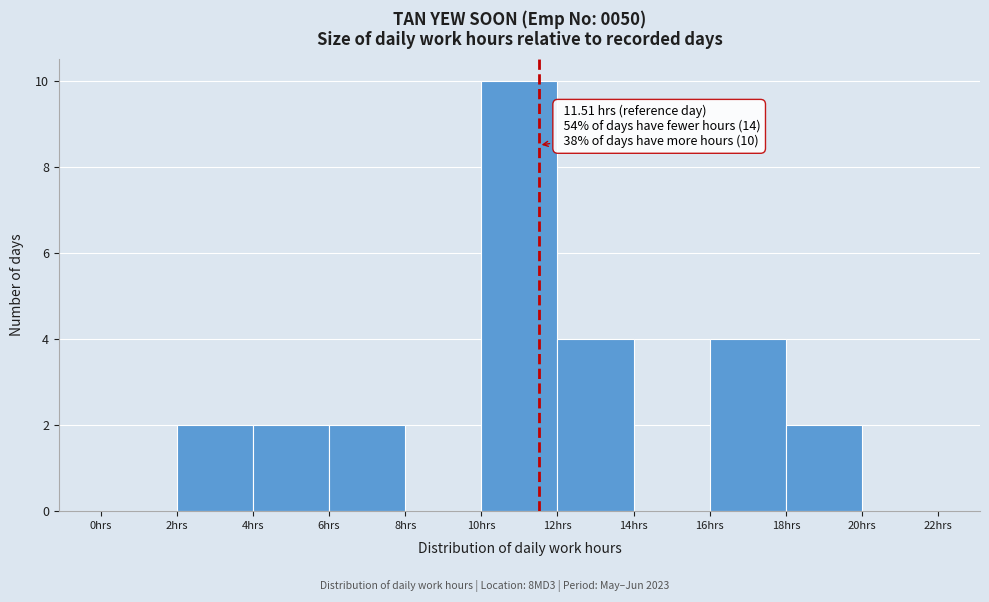

Which range on the x-axis has the tallest bar?

10 to 12